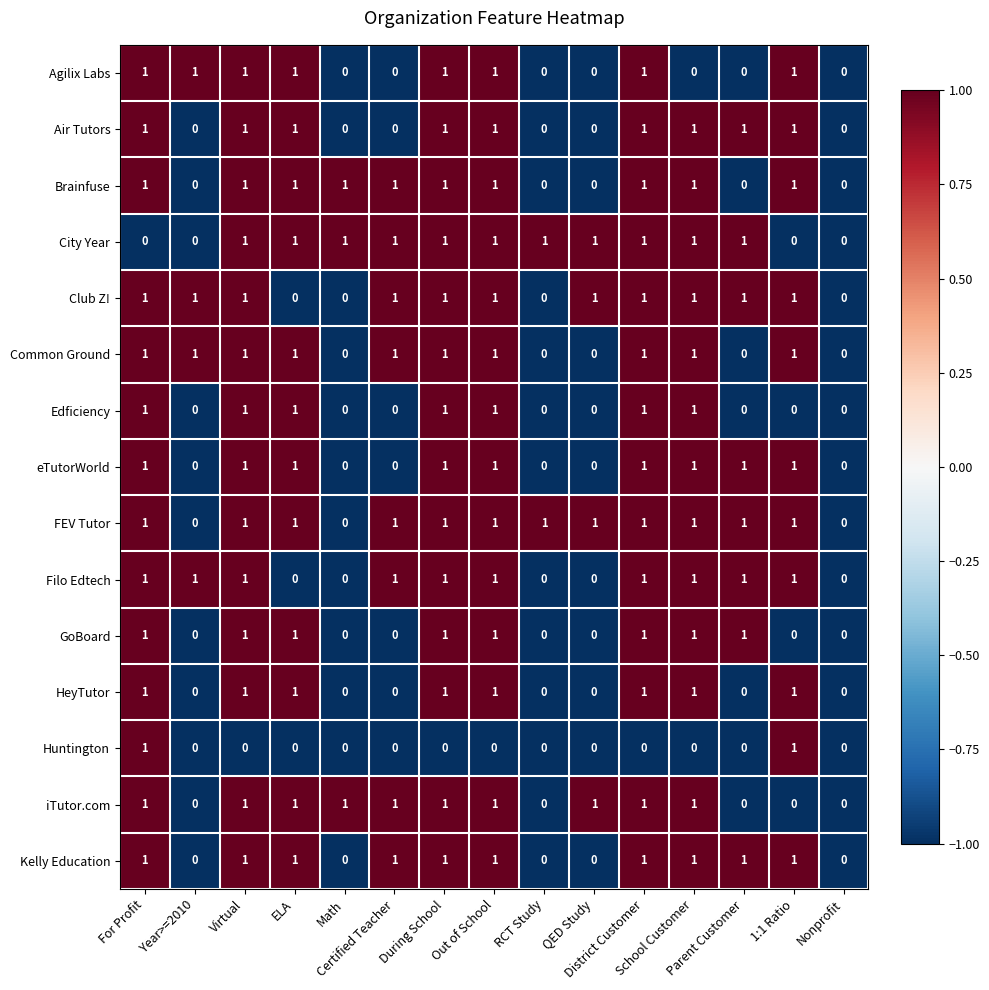

How many Club Z! values are between 0 and 1?

15